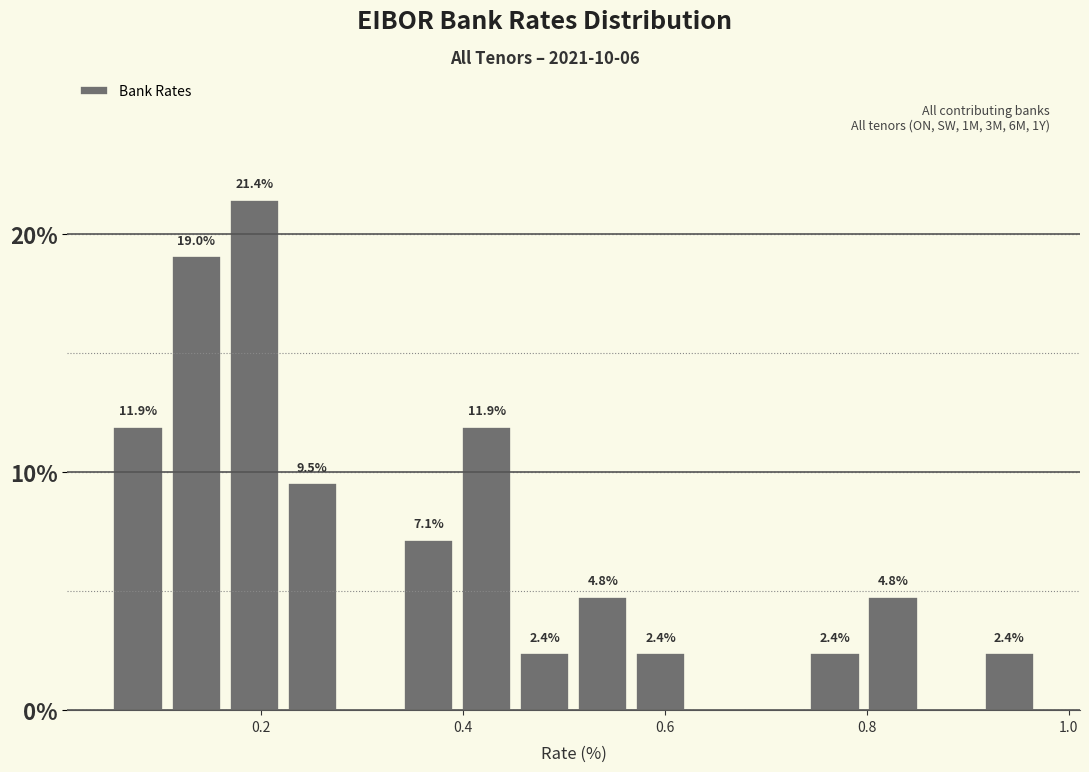

Around what value on the x-axis is the tallest bar? Give the approximate position of its centre, as read against the axis.

0.20